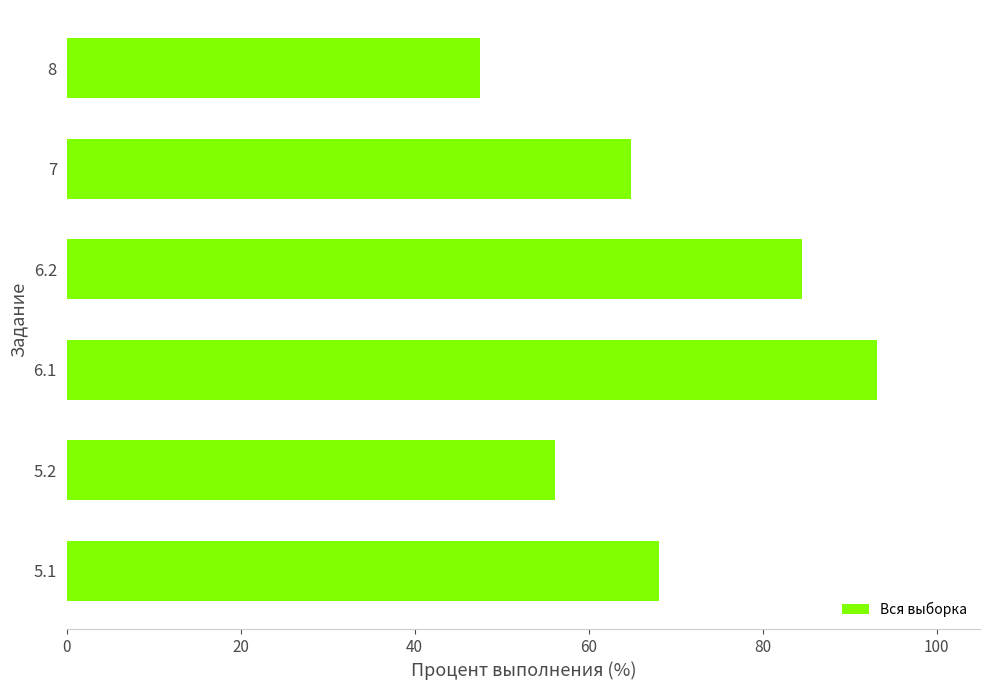

Reading top to bottom, what are all the values shown in this chart?

47.5	64.8	84.5	93.1	56.1	68.1